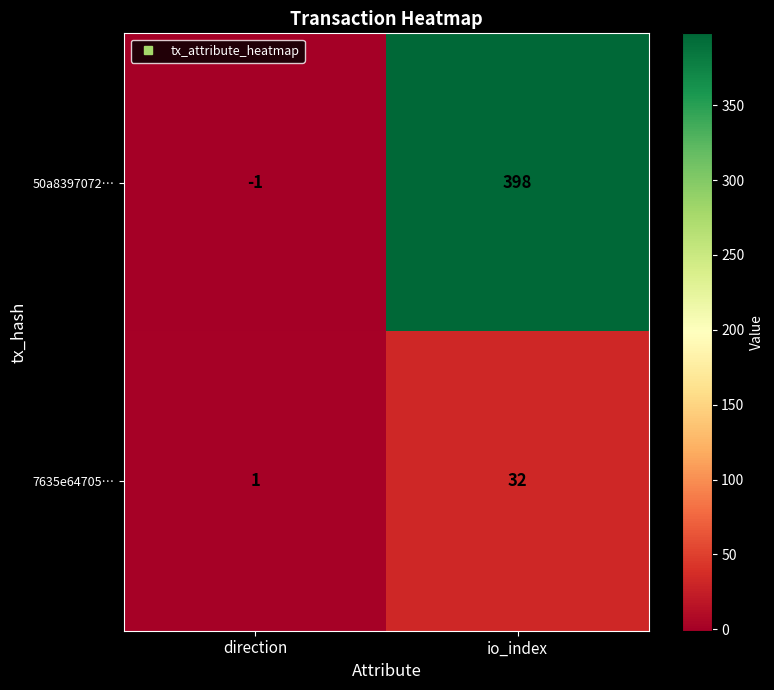

List the labels in order of 7635e64705… value, smallest first.

direction, io_index